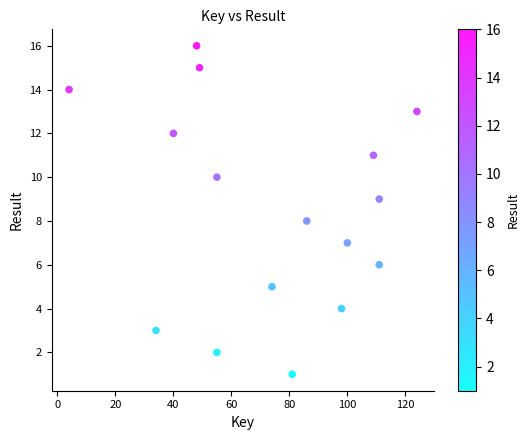

What is the range of X values (max minus min)?

120